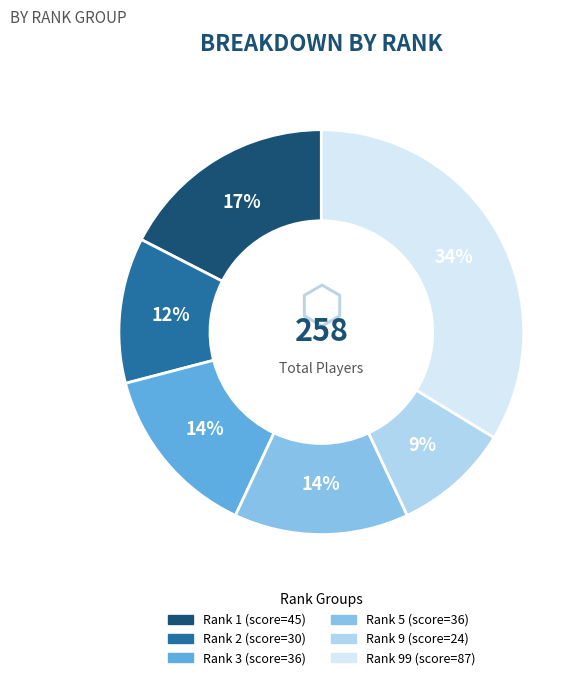

Count the number of slices in the pie.

6